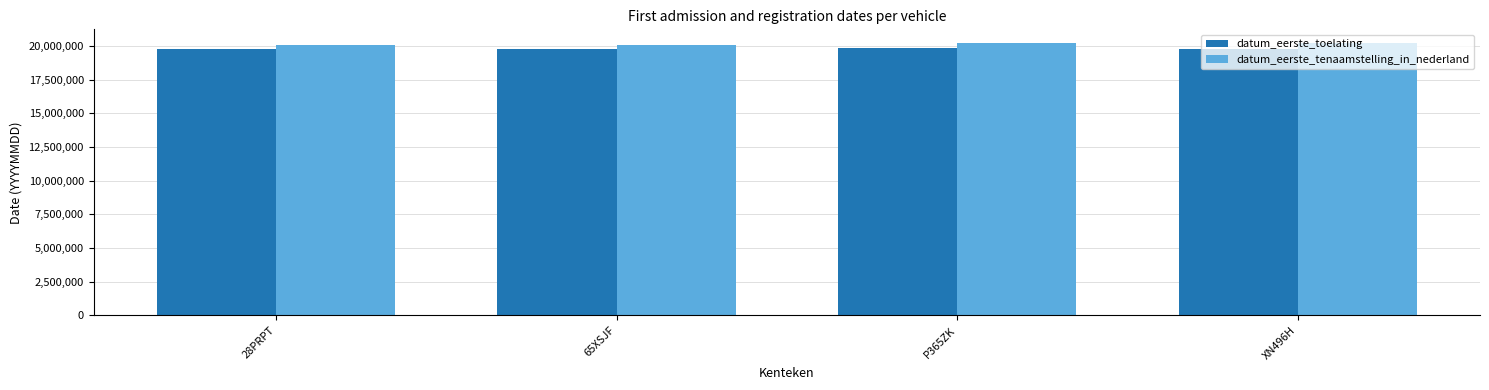

What is the total value across all series at 28PRPT?

39822018